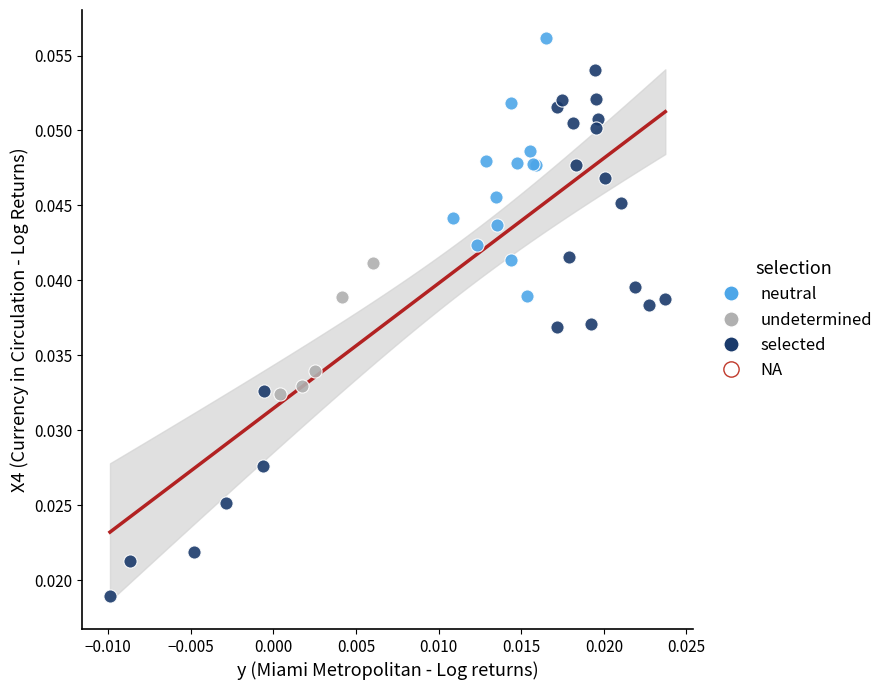

Which series reaches the maximum Y coordinate?

neutral